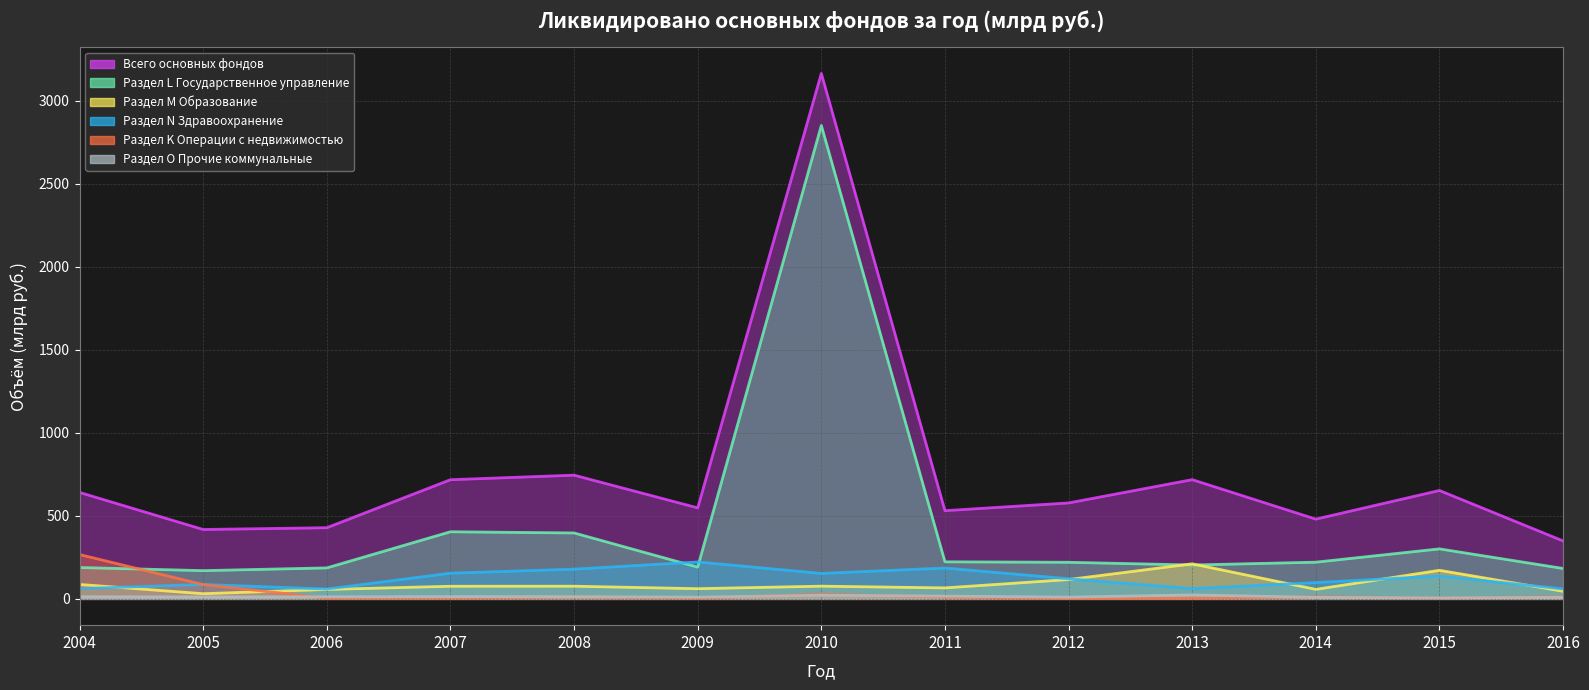

Does the chart display data point markers on the line(s)?

No